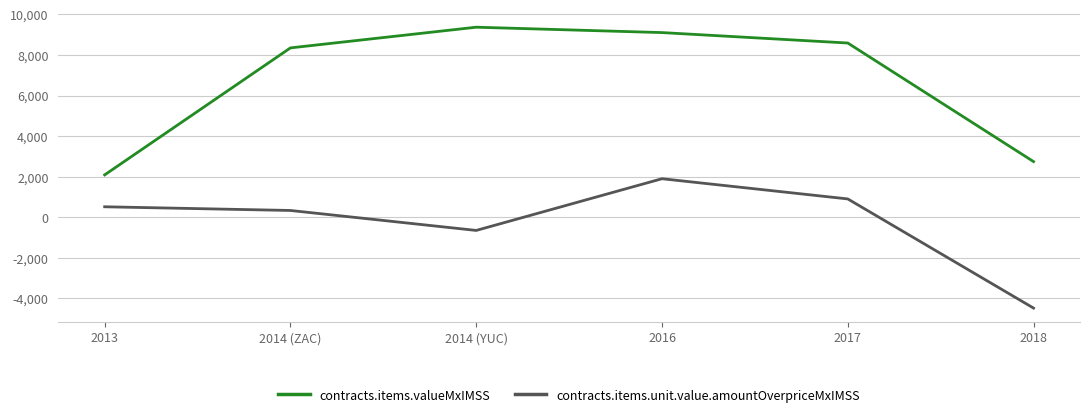

True or false: contracts.items.unit.value.amountOverpriceMxIMSS and contracts.items.valueMxIMSS cross at least once.

False